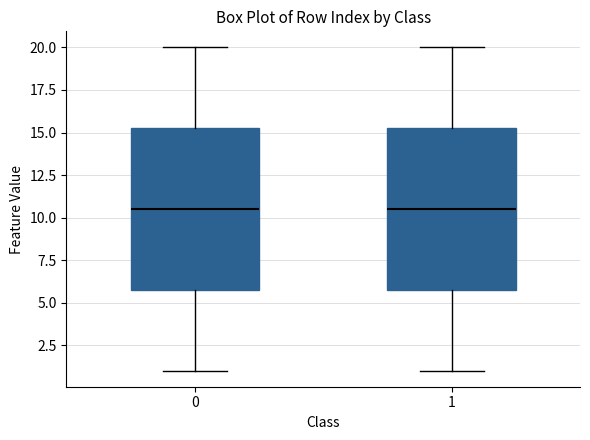

Reading left to right, transcribe this box plot: for each box, give where its median line is, the range the box spans, and where its two whiskers end, as read against the y-axis. The values are not printed on the chart, so give them approximately, as read against the axis.

0: median 10.5, box 6.0 to 15.5, whiskers 1.0 to 20.0
1: median 10.5, box 6.0 to 15.5, whiskers 1.0 to 20.0